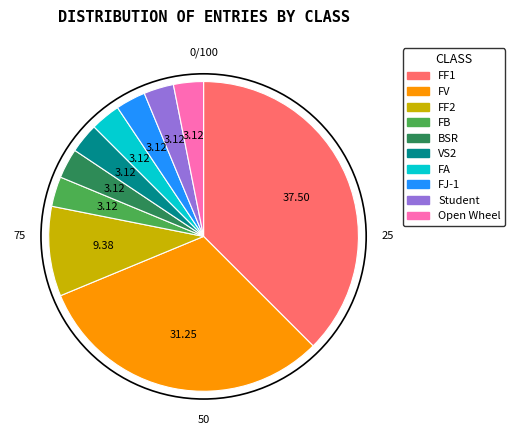

Is there any slice that represents more than half of the pie?

No